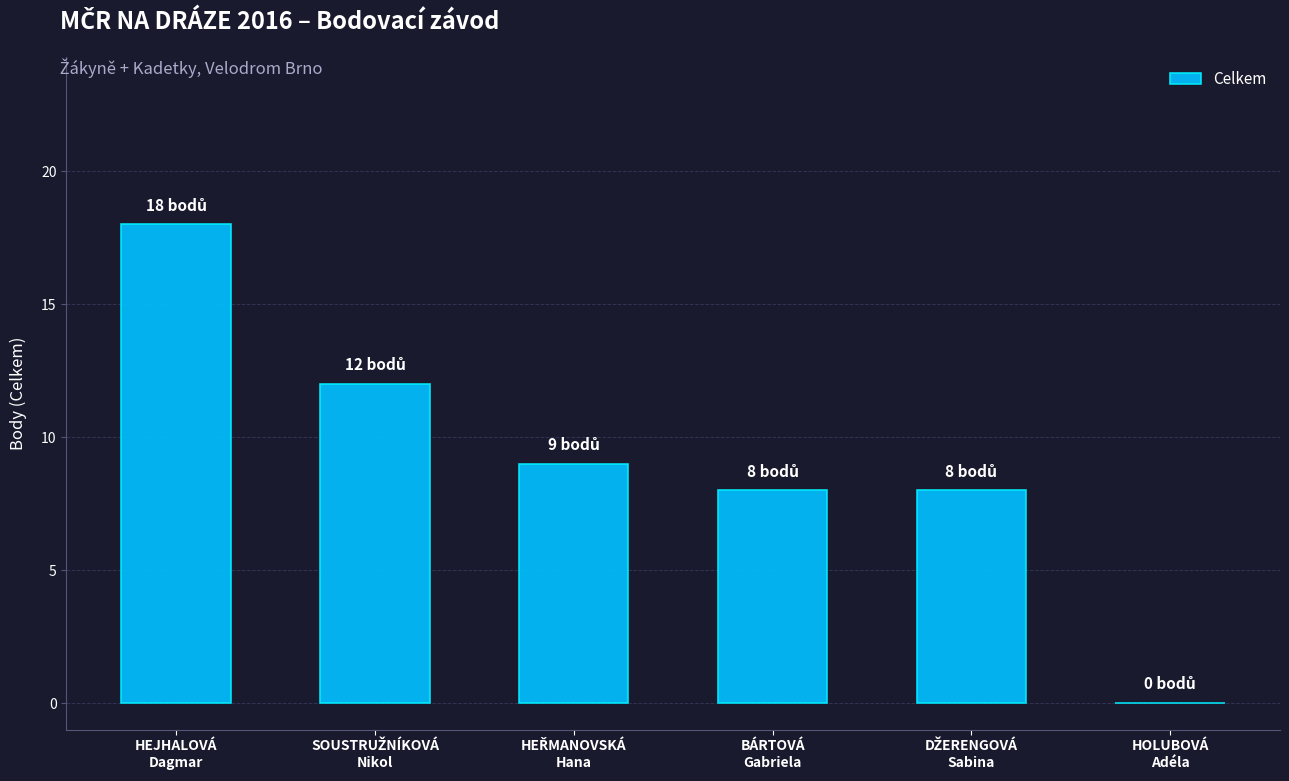

How many categories are shown in the chart?

6